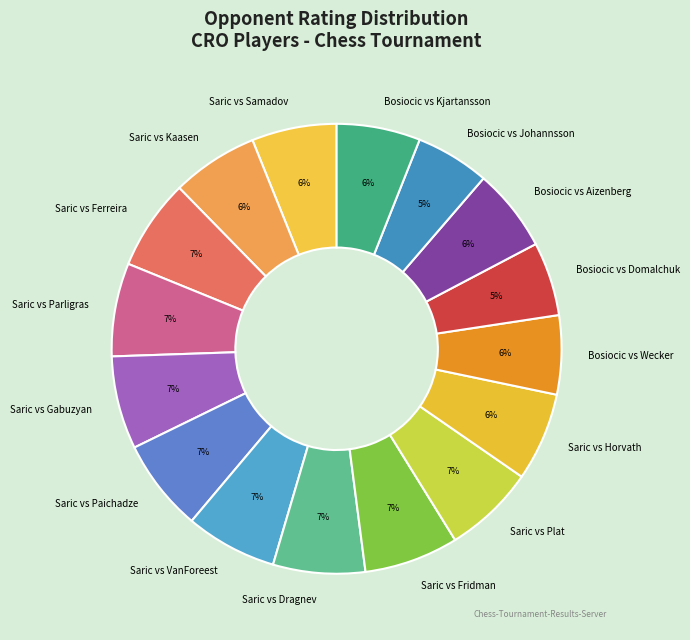

Combined, do Saric vs Fridman and Saric vs Horvath account for over 50%?

No